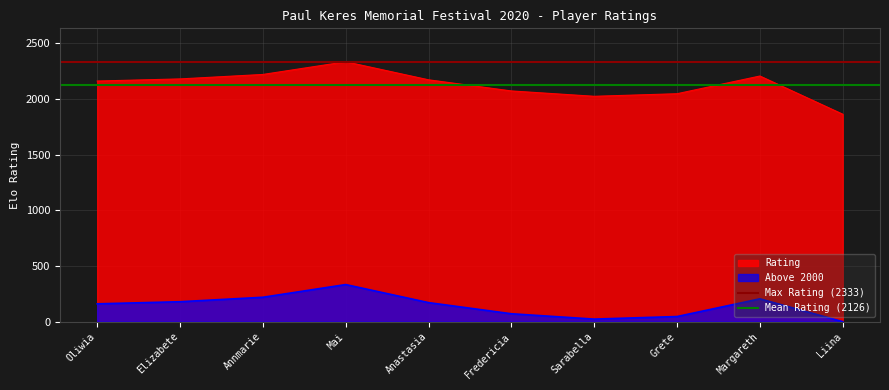

At which label does Rating reach its minimum?

Liina